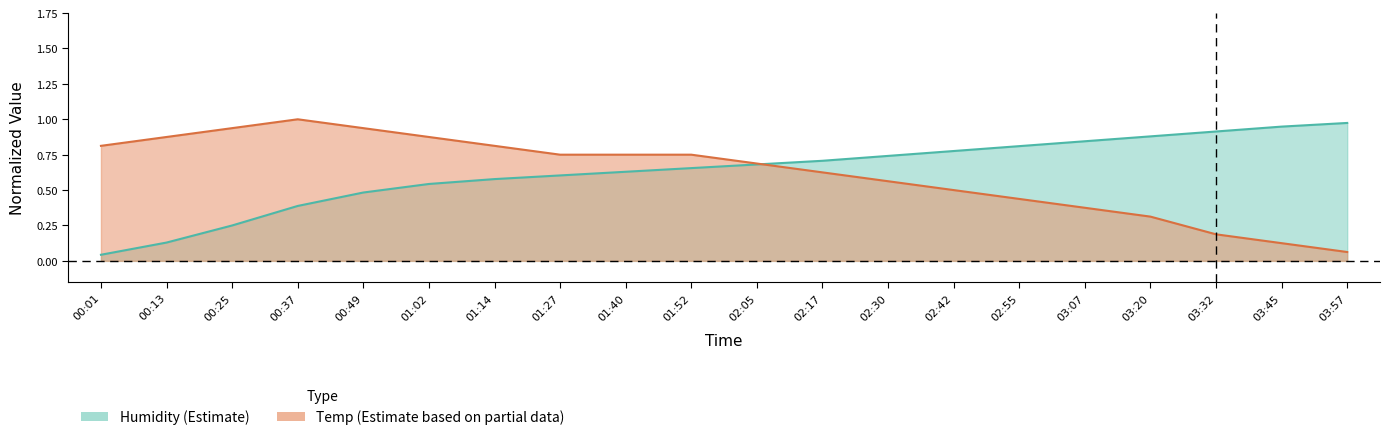

Between 01:40 and 03:32, which is larger?

03:32